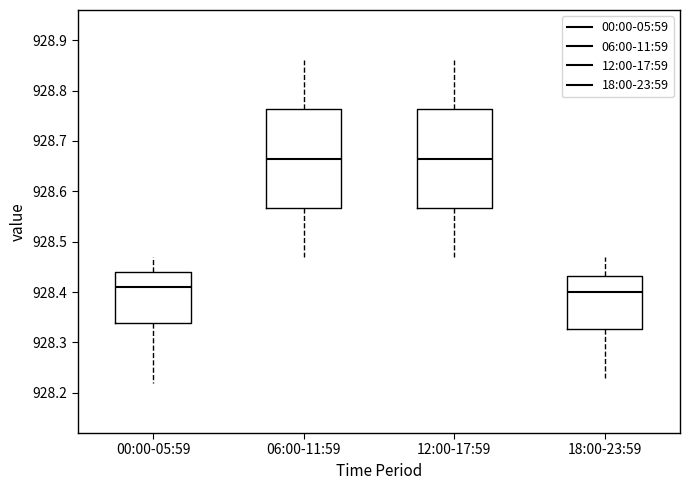

Where does the lower whisker of the box for 18:00-23:59 end on the y-axis? The values are not printed on the chart, so give them approximately, as read against the axis.

928.23